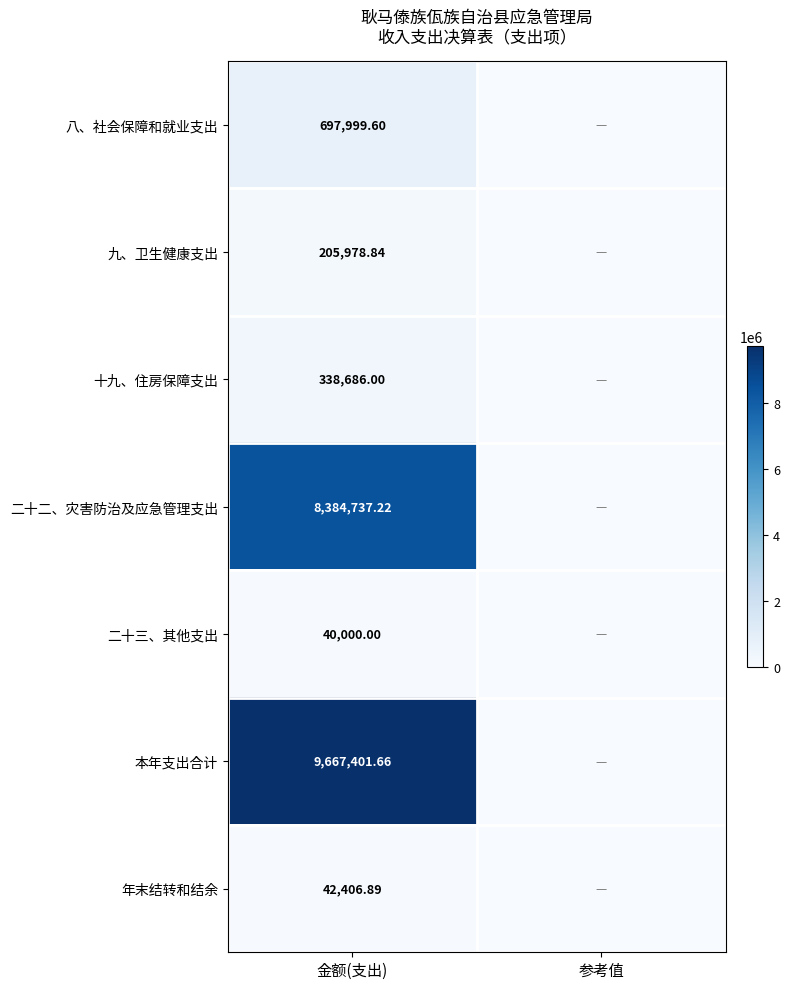

How many categories are shown in the chart?

2